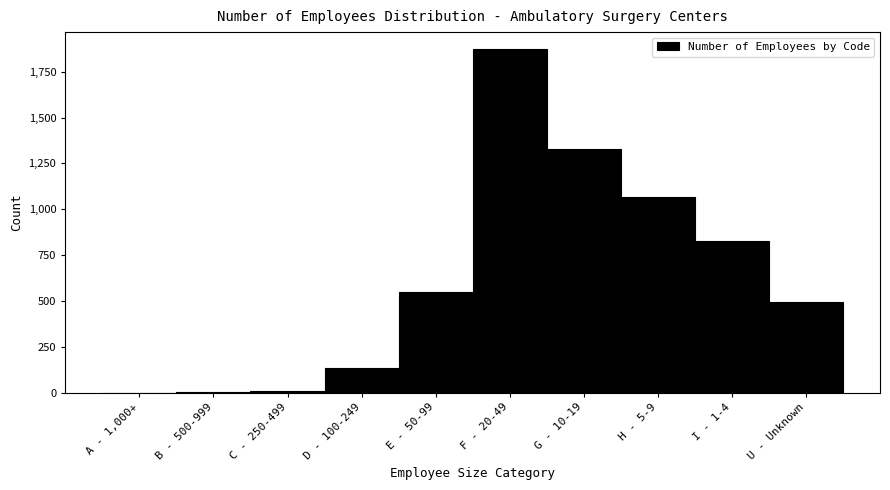

What is the maximum value shown in the chart?

1872